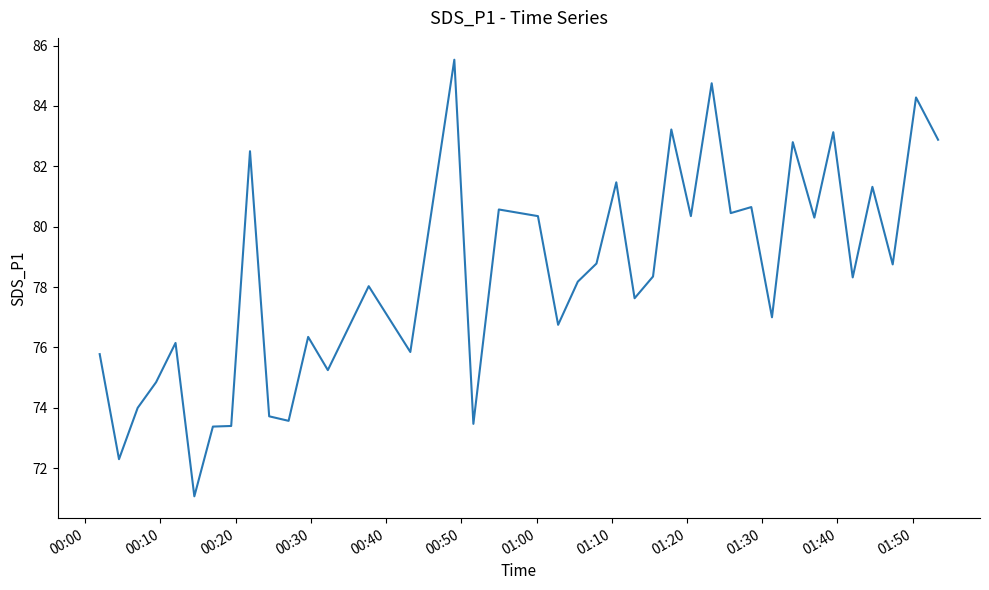

What is the difference between the maximum and minimum values?

14.5